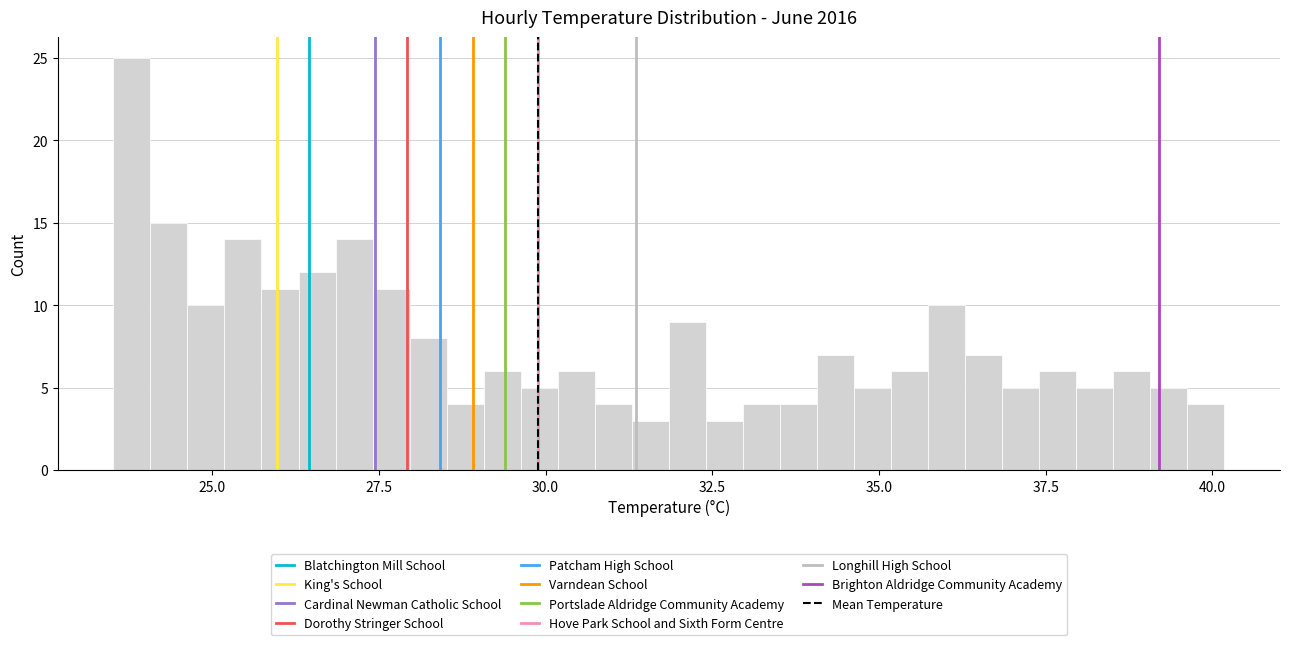

Read against the x-axis, roughly where is the centre of the tallest bar?

24.0